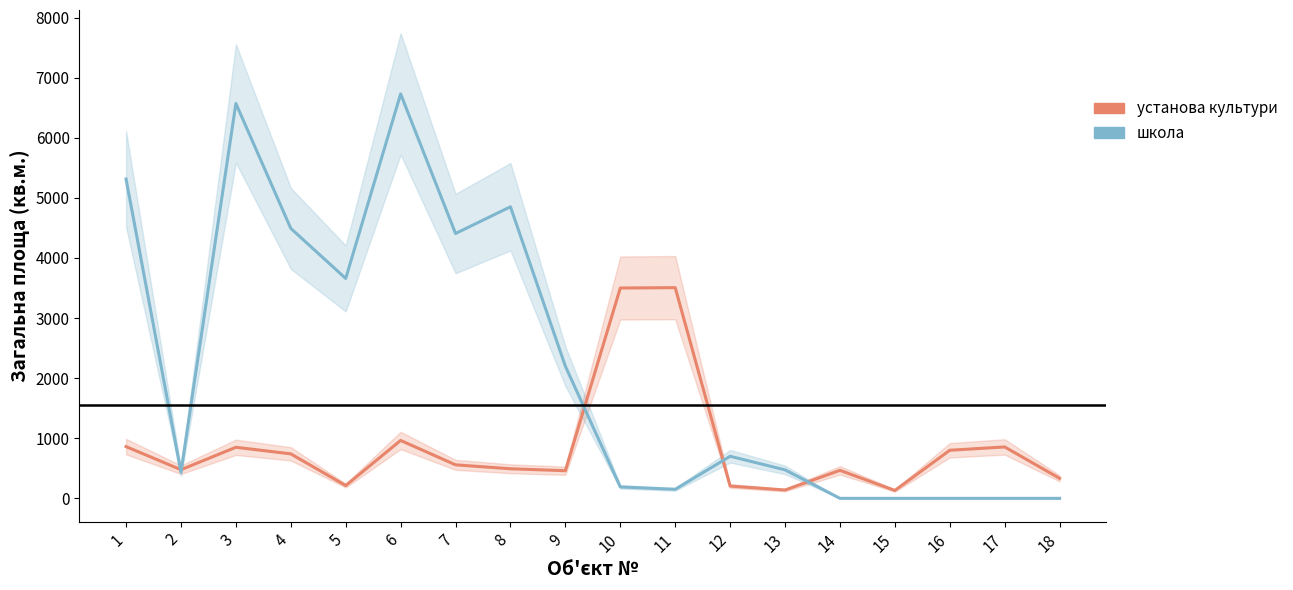

True or false: школа has more than 2 interior local peaks.

True